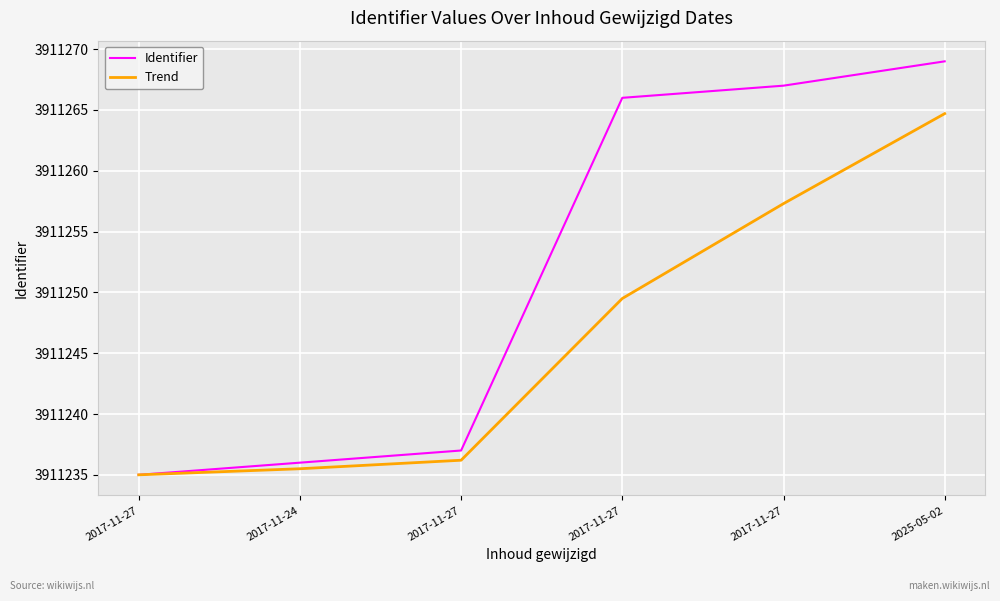

What value does the Trend series have at 2017-11-27?

3911236.2